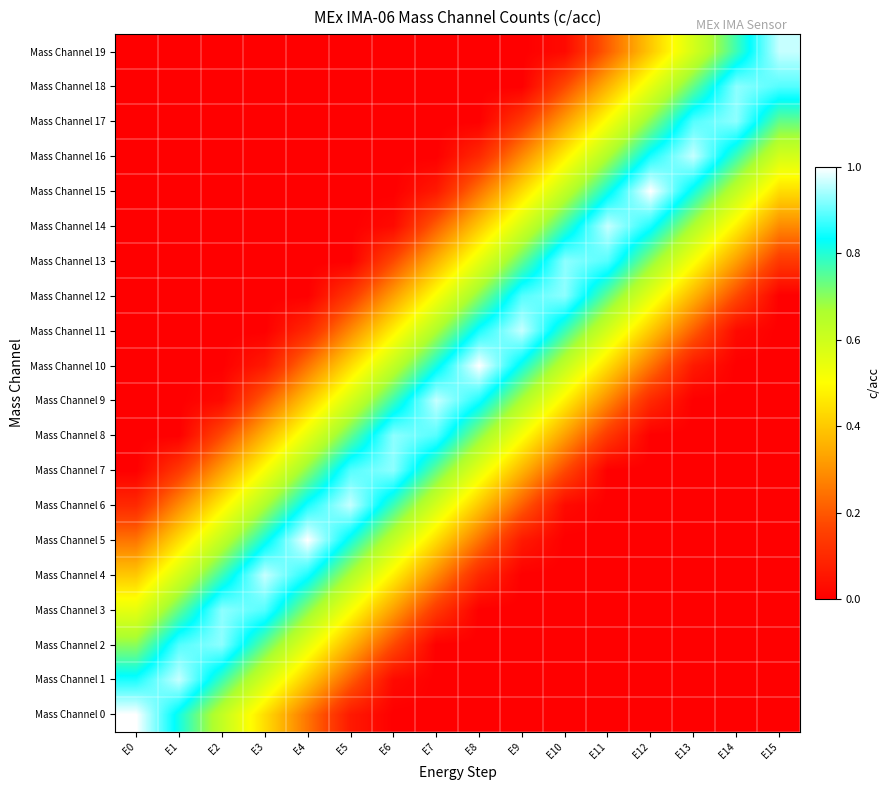

Which series changed the most between E0 and E5?

Mass Channel 0